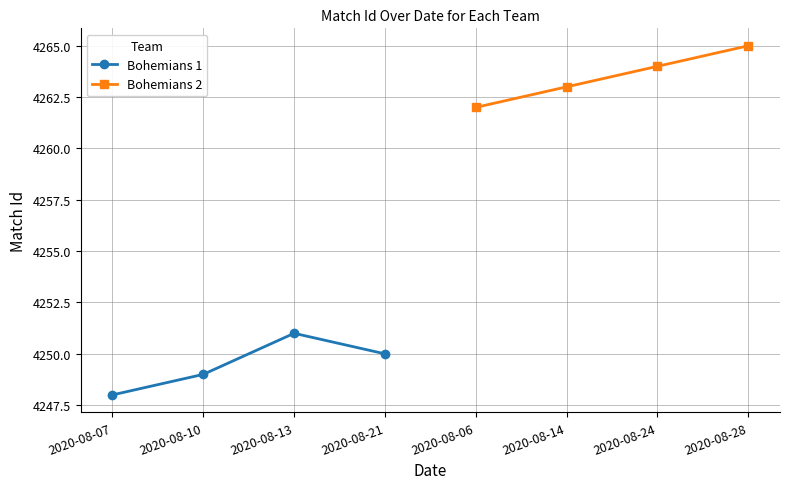

How many lines are shown in the chart?

2